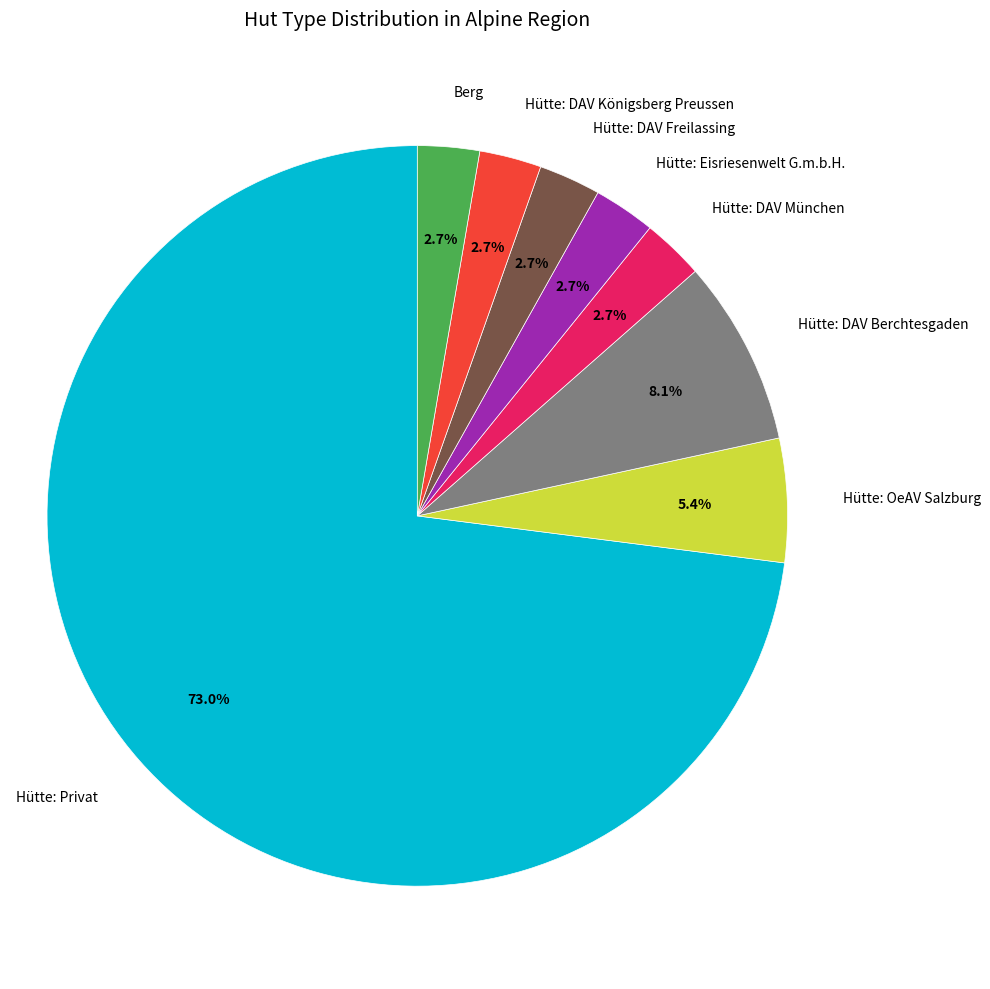

Is there any slice that represents more than half of the pie?

Yes